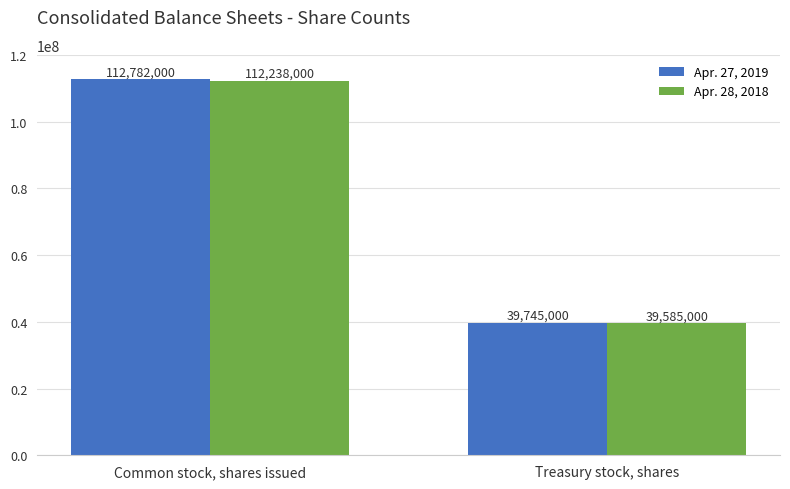

Count the number of categories in the chart.

2